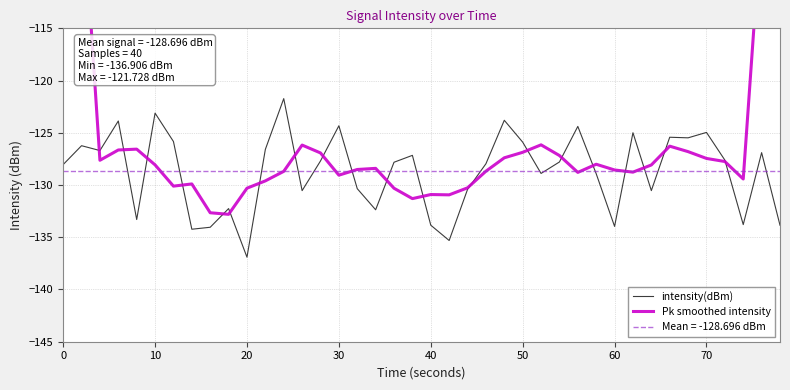

What is the highest value of the intensity(dBm) series?

-121.7